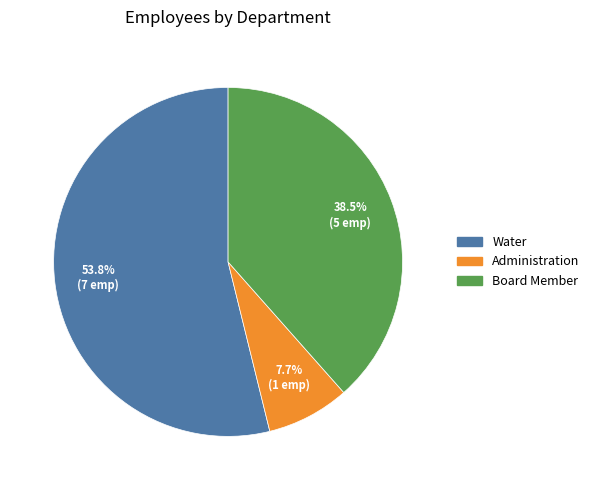

Which category accounts for the majority?

Water